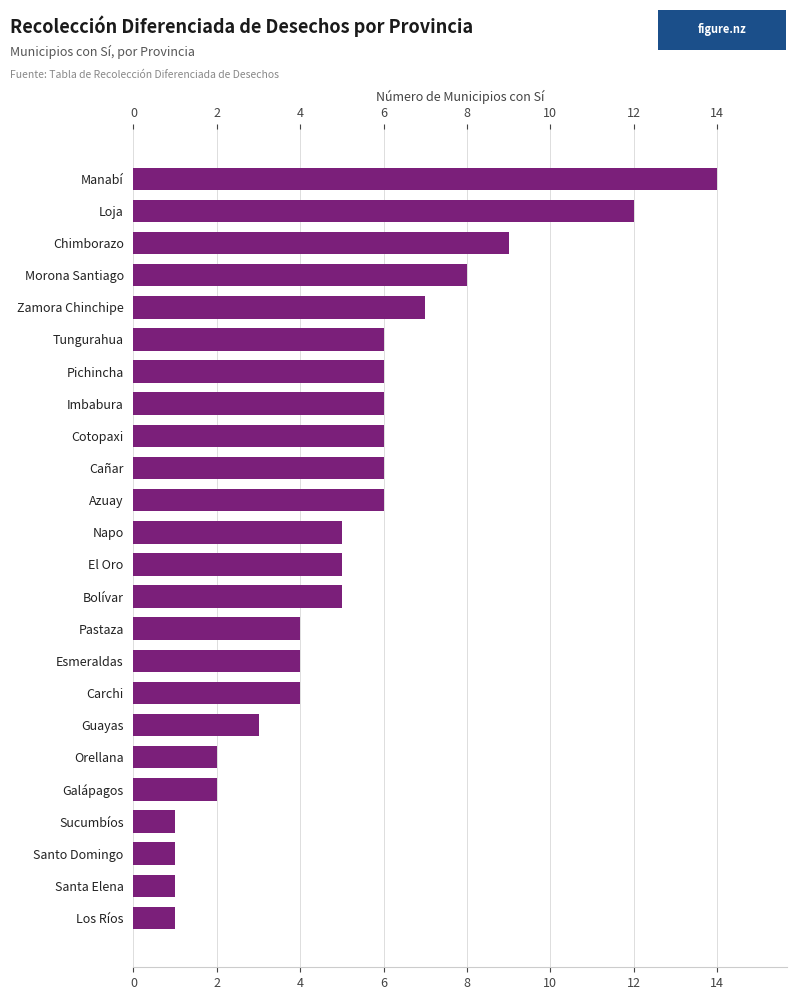

Reading top to bottom, what are all the values shown in this chart?

Manabí=14	Loja=12	Chimborazo=9	Morona Santiago=8	Zamora Chinchipe=7	Tungurahua=6	Pichincha=6	Imbabura=6	Cotopaxi=6	Cañar=6	Azuay=6	Napo=5	El Oro=5	Bolívar=5	Pastaza=4	Esmeraldas=4	Carchi=4	Guayas=3	Orellana=2	Galápagos=2	Sucumbíos=1	Santo Domingo=1	Santa Elena=1	Los Ríos=1